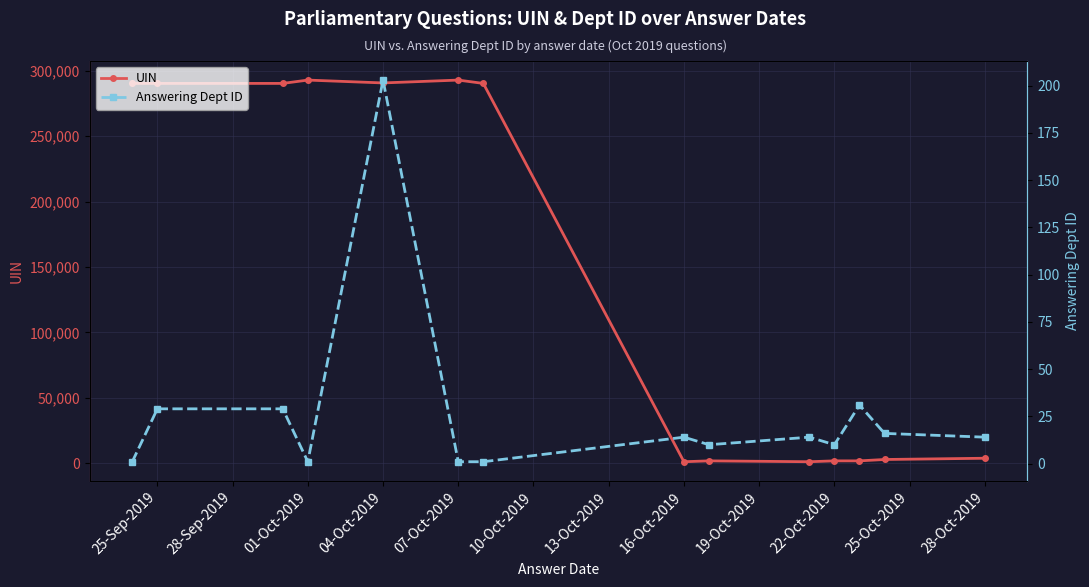

What is the maximum value for UIN?

292938